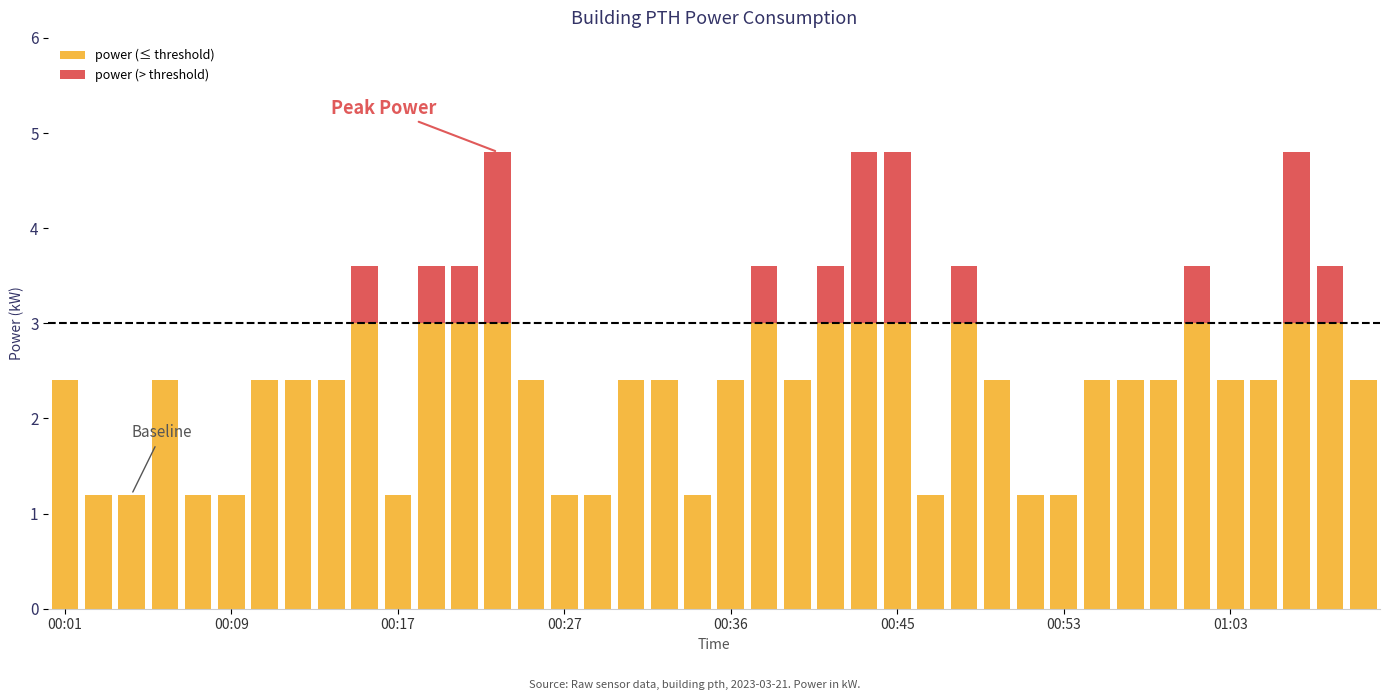

How many groups of bars are there?

40